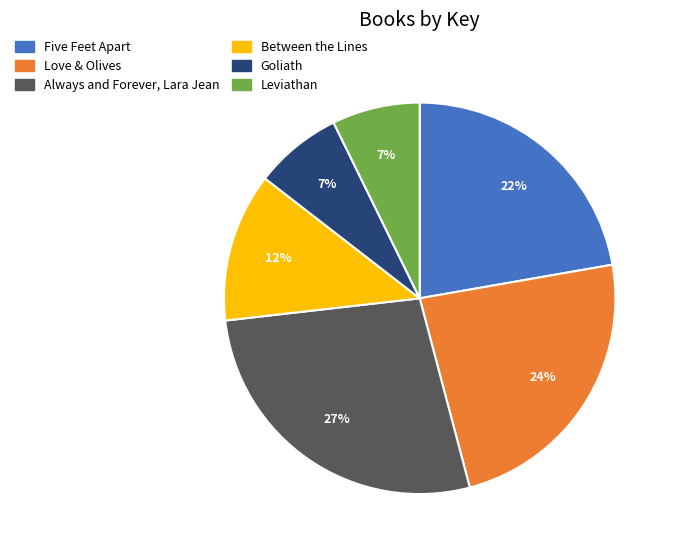

How many slices are in this pie chart?

6